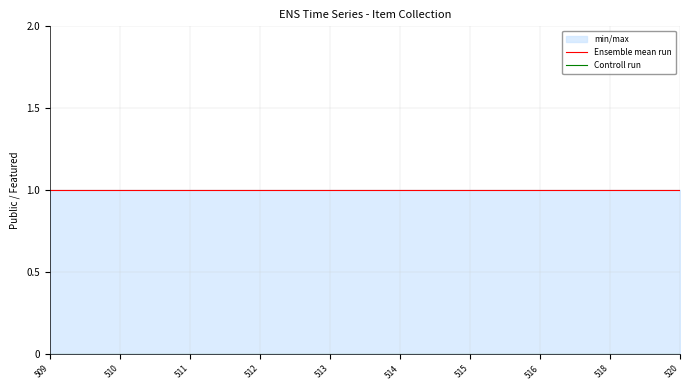

At which label is Controll run closest to 0?

509